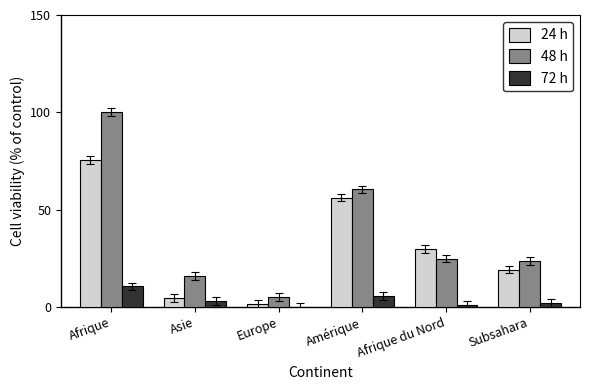

Reading left to right, list all the values displayed in this chart.

24 h: 75.5	4.5	1.5	56.2	29.8	19.2
48 h: 100.0	15.8	5.3	60.4	24.9	23.8
72 h: 10.6	3.0	0.0	5.7	1.1	1.9